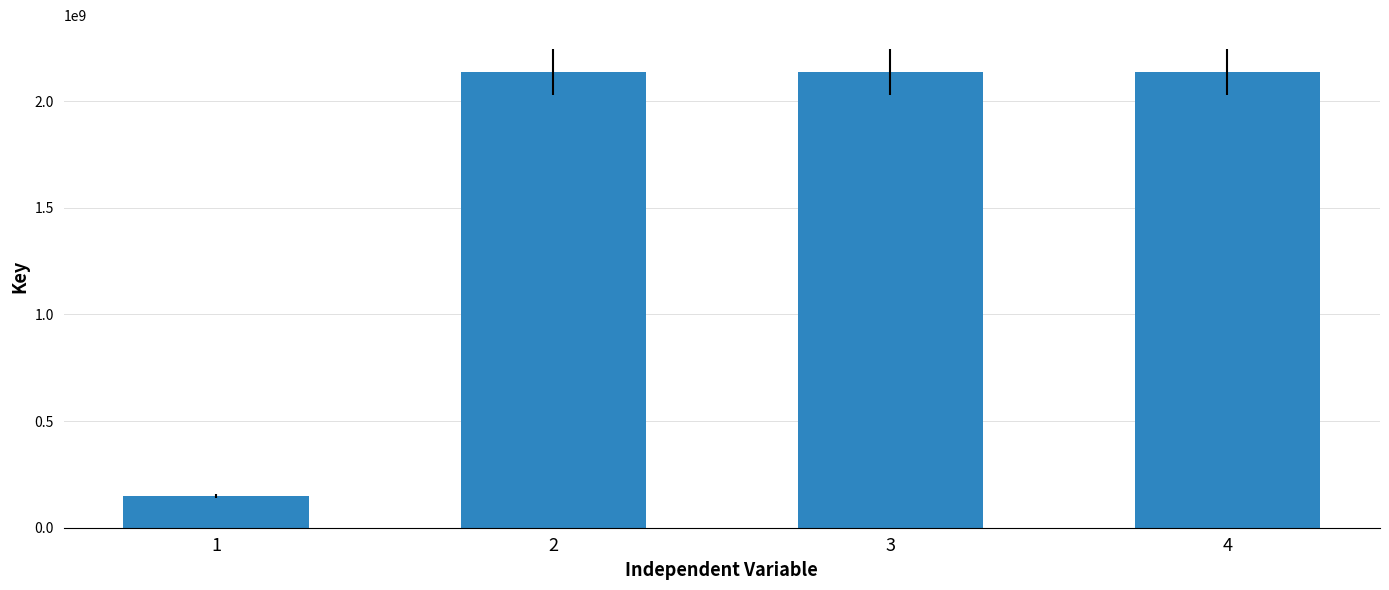

Are the bars grouped side by side (vs. stacked)?

No